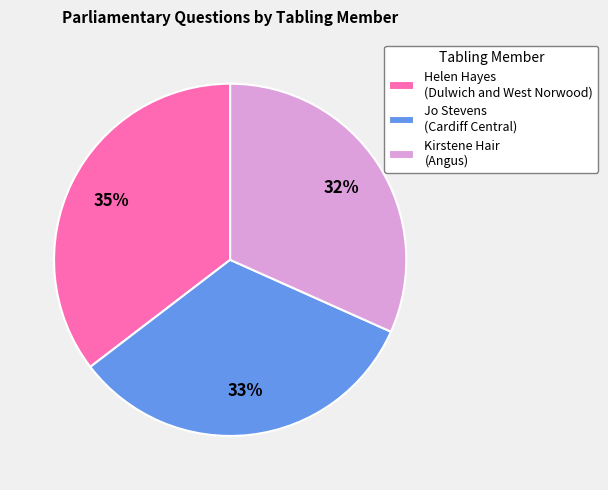

Is the sum of Helen Hayes (Dulwich and West Norwood) and Jo Stevens (Cardiff Central) greater than half?

Yes